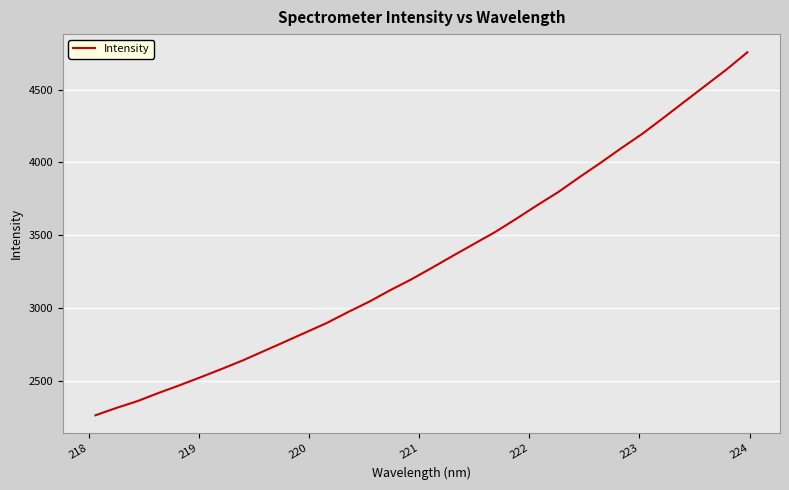

What is the smallest value displayed?

2262.6